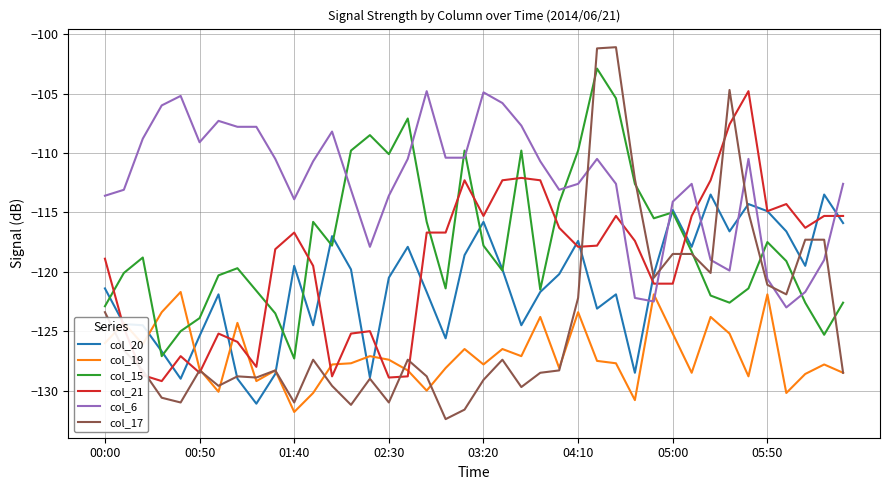

Which series has the widest spread of values?

col_17